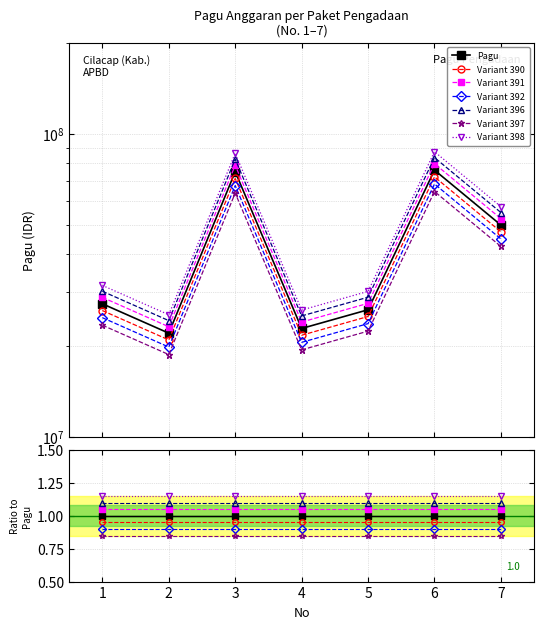

Which category has the highest value across all series?

6